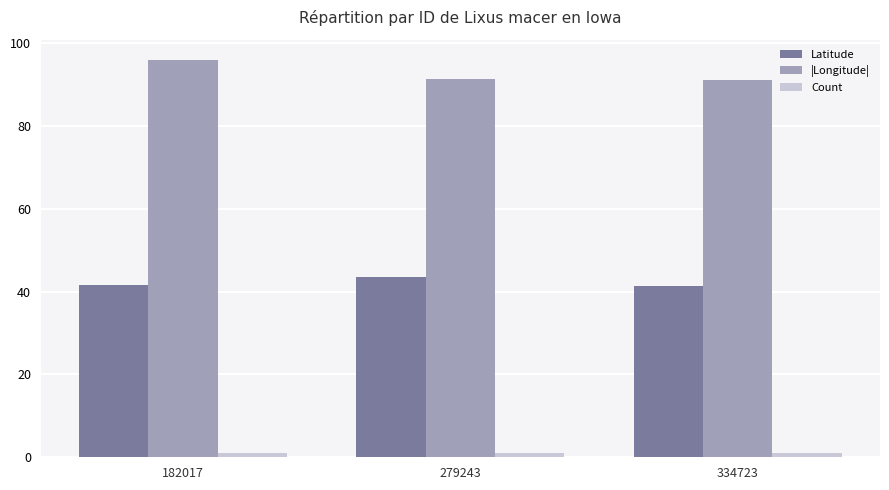

Is it true that Latitude equals 41.5 at 182017?

True